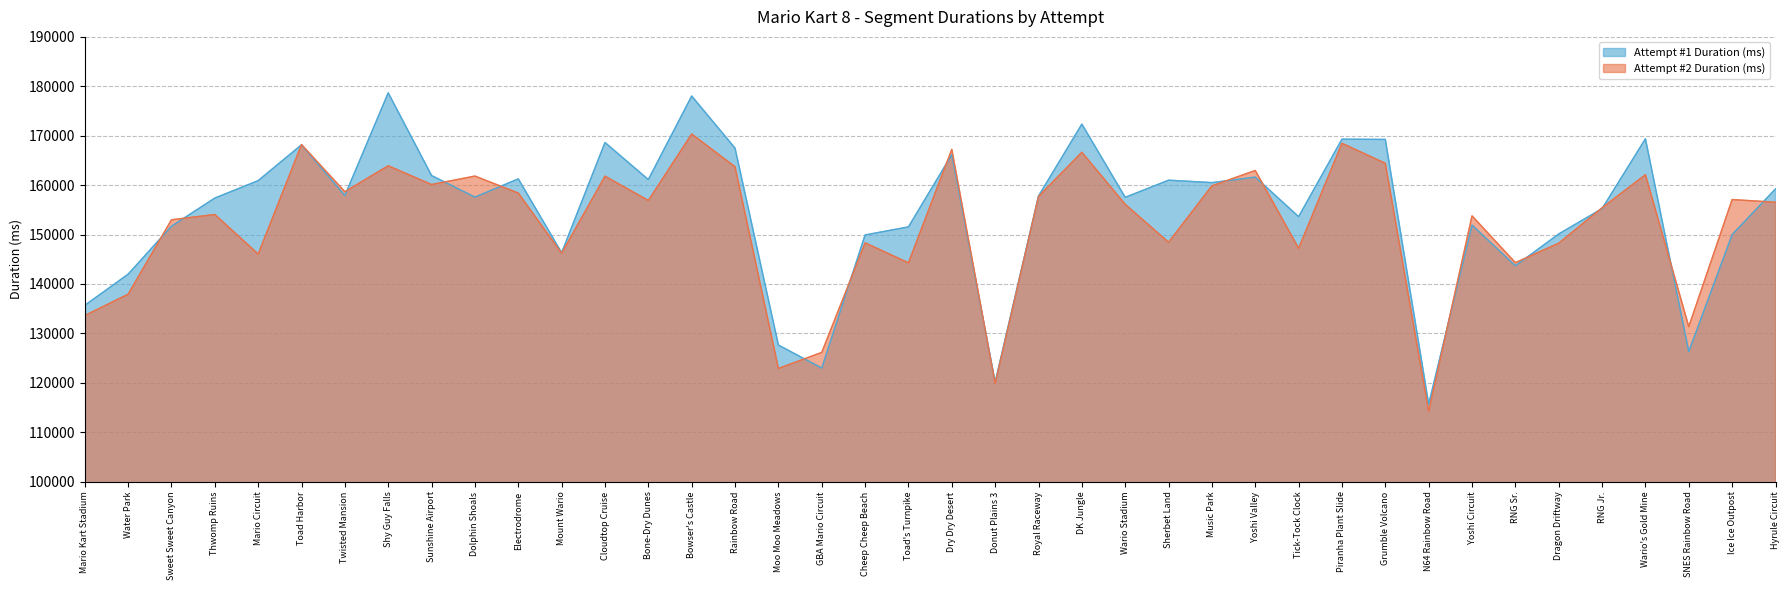

What is the approximate value of Attempt #2 Duration (ms) at Sherbet Land, to the nearest 100?

148400